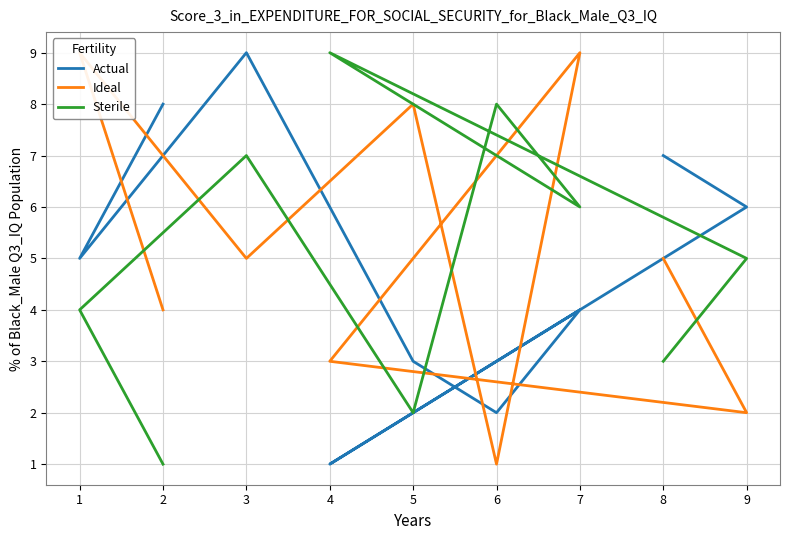

What are all the series names shown in the legend?

Actual, Ideal, Sterile